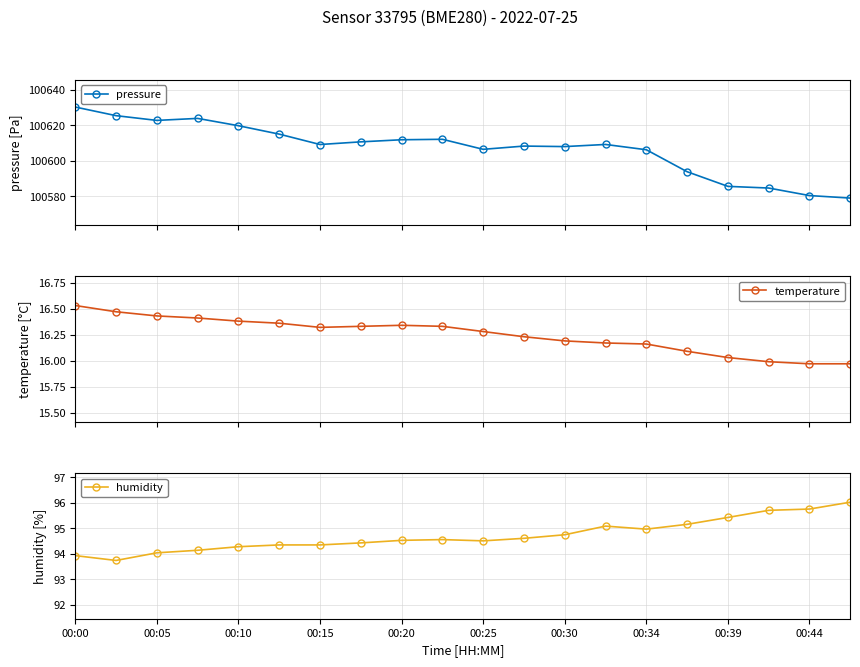

Which series has the widest spread of values?

pressure